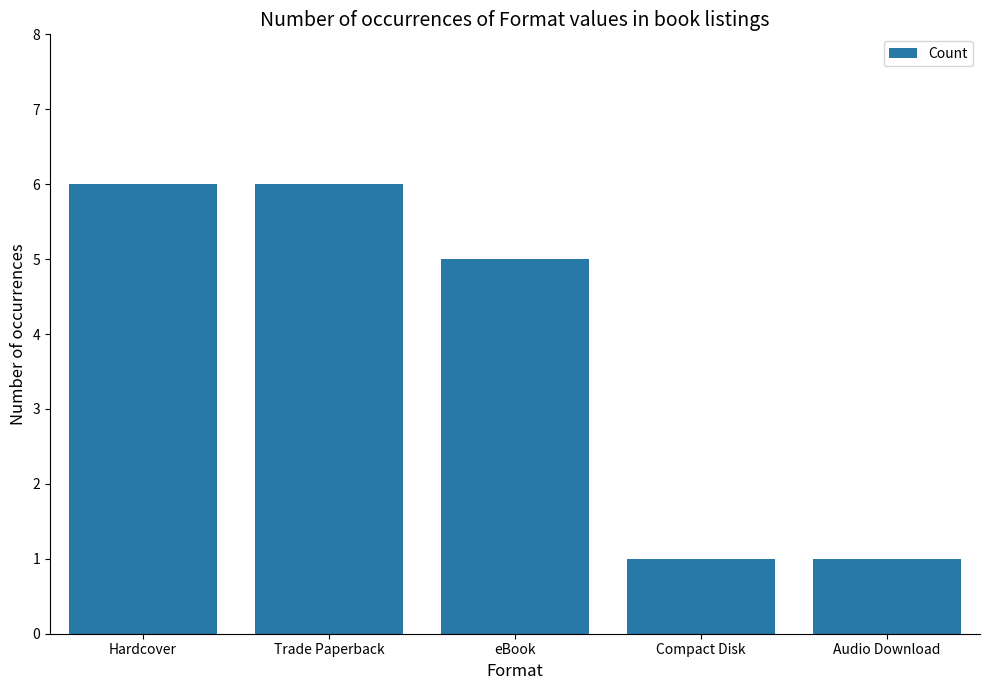

Approximately how many times larger is the value at eBook compared to Trade Paperback?

0.8